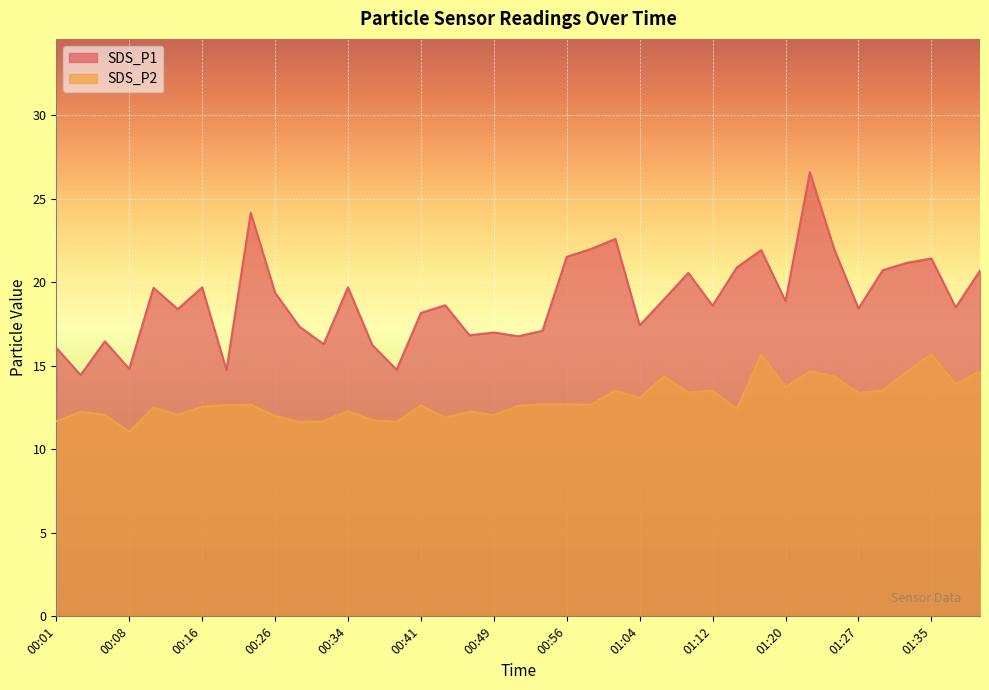

True or false: SDS_P1 and SDS_P2 intersect in this chart.

False